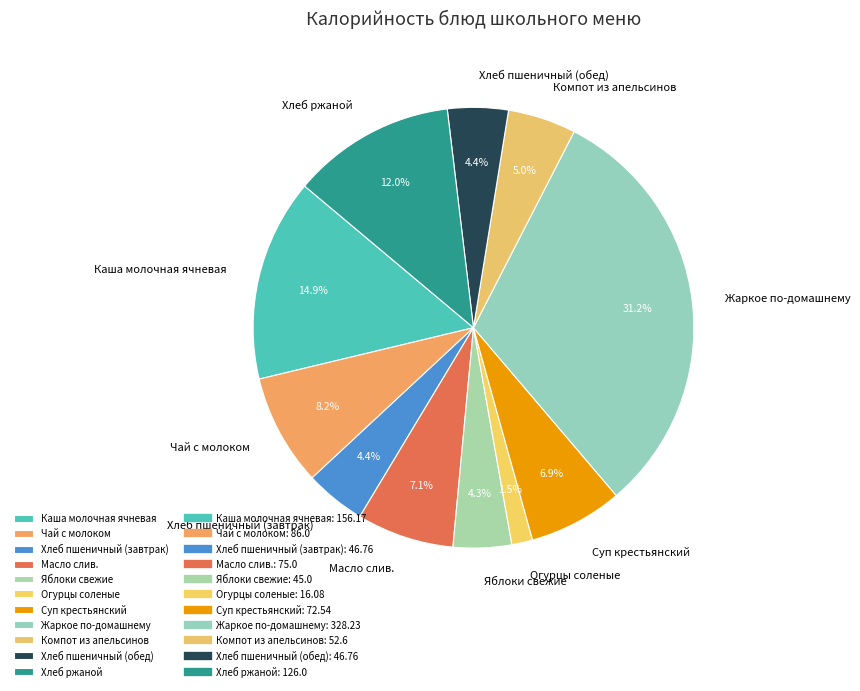

Approximately how many times larger is the value at Хлеб ржаной compared to Жаркое по-домашнему?

0.4